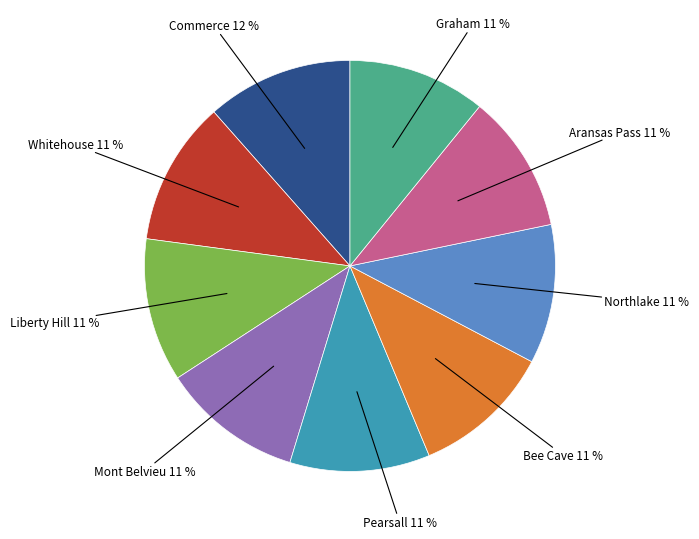

To the nearest percent, what is the average slice percentage?

11%